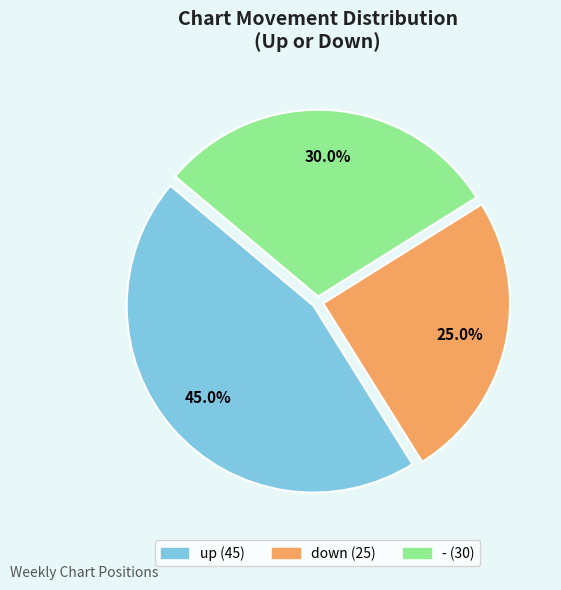

Which slice is the largest?

up